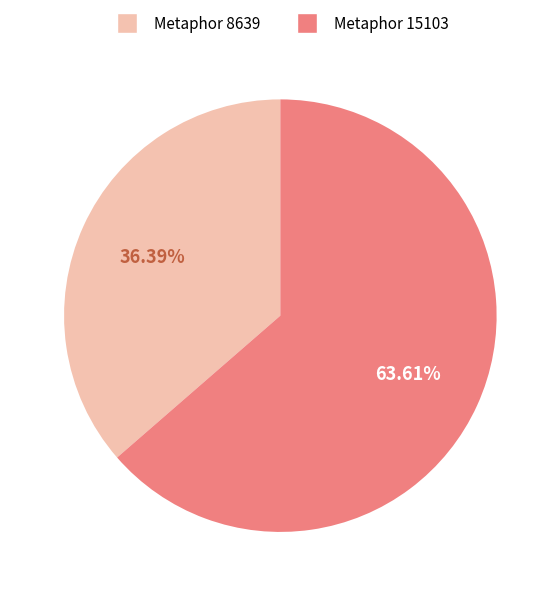

Is there a majority slice in this chart?

Yes